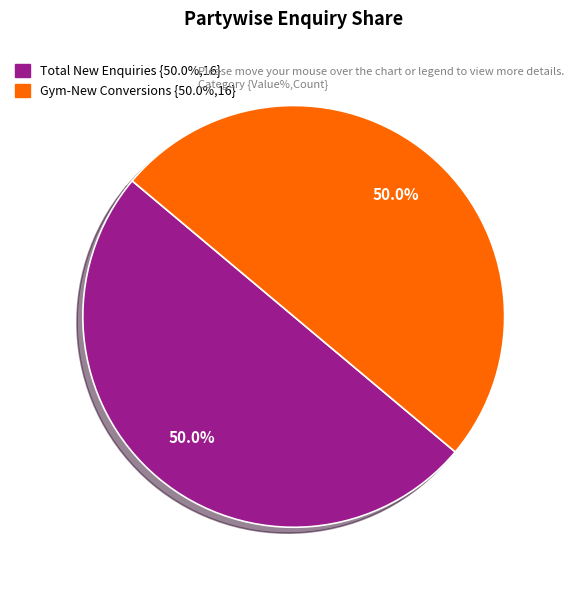

How many slices are in this pie chart?

2